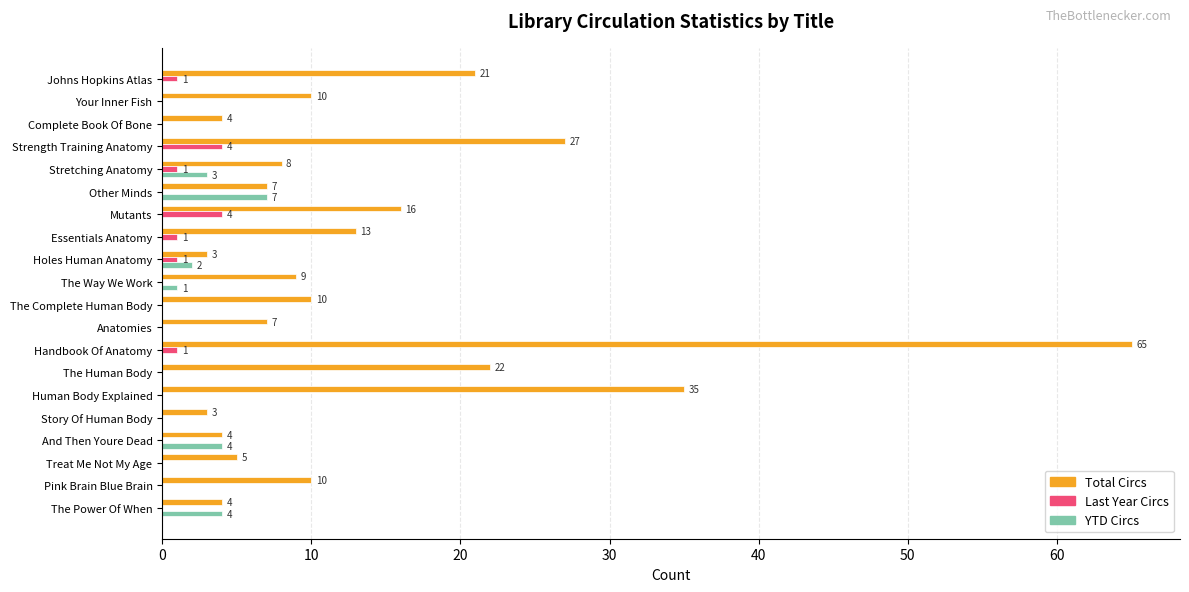

What is the sum of all YTD Circs values?

21